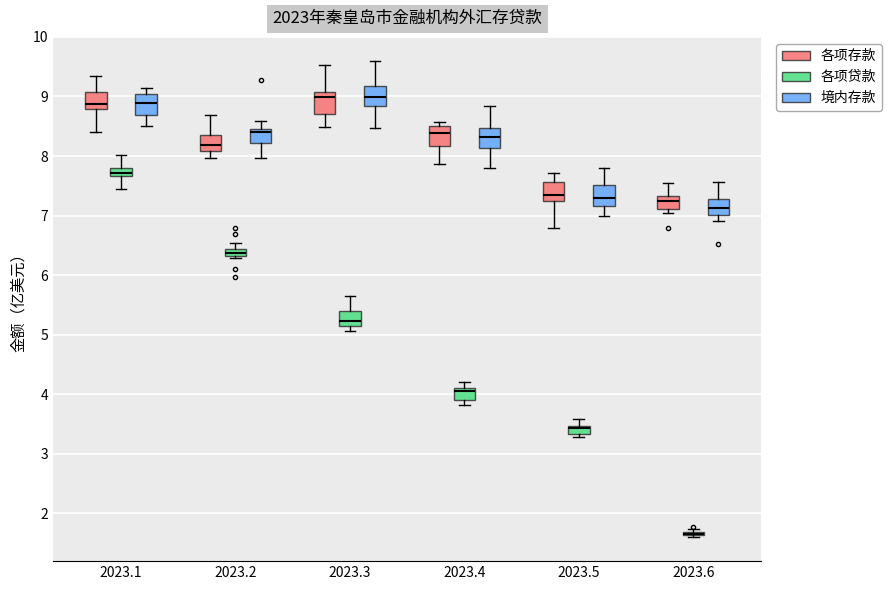

Where does the upper whisker of the box for 2023.3 (各项存款) end on the y-axis? The values are not printed on the chart, so give them approximately, as read against the axis.

9.5